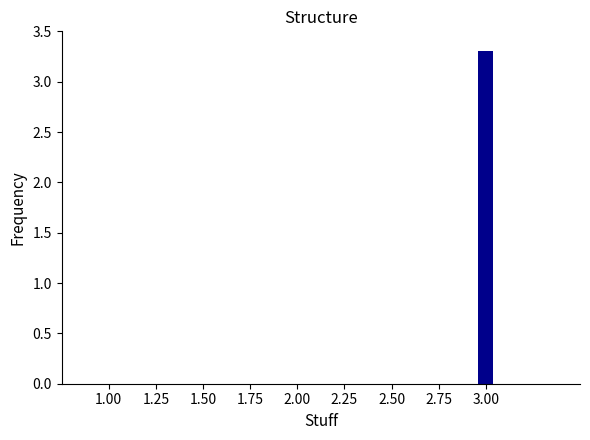

How many distinct data groups are displayed?

1